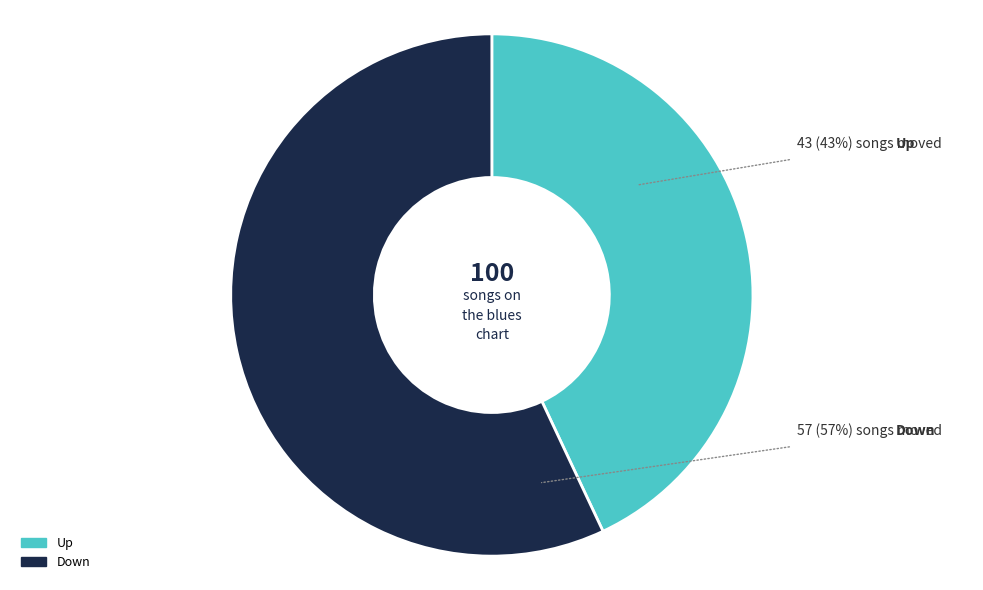

What percentage is the Up slice, to the nearest percent?

43%